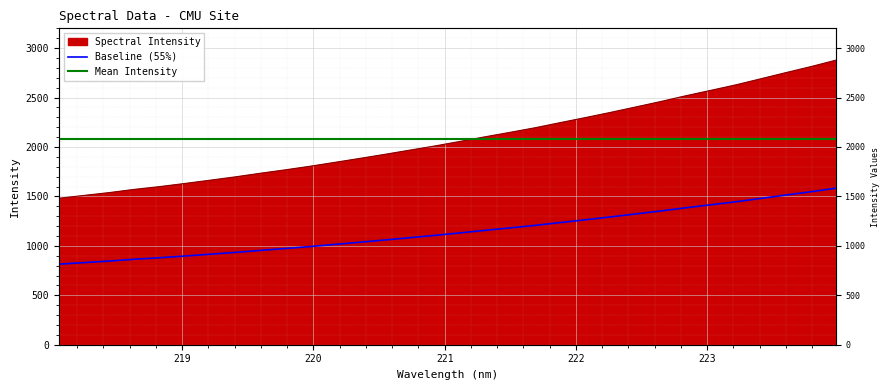

Reading left to right, transcribe all the data shown in this chart.

1481.4	1510.0	1538.4	1570.9	1598.7	1630.3	1663.1	1696.5	1733.1	1767.9	1804.5	1844.3	1884.4	1925.7	1968.2	2010.5	2056.3	2103.1	2148.2	2194.8	2246.5	2297.2	2349.5	2404.1	2459.2	2517.4	2572.3	2627.9	2689.5	2751.6	2812.5	2877.7